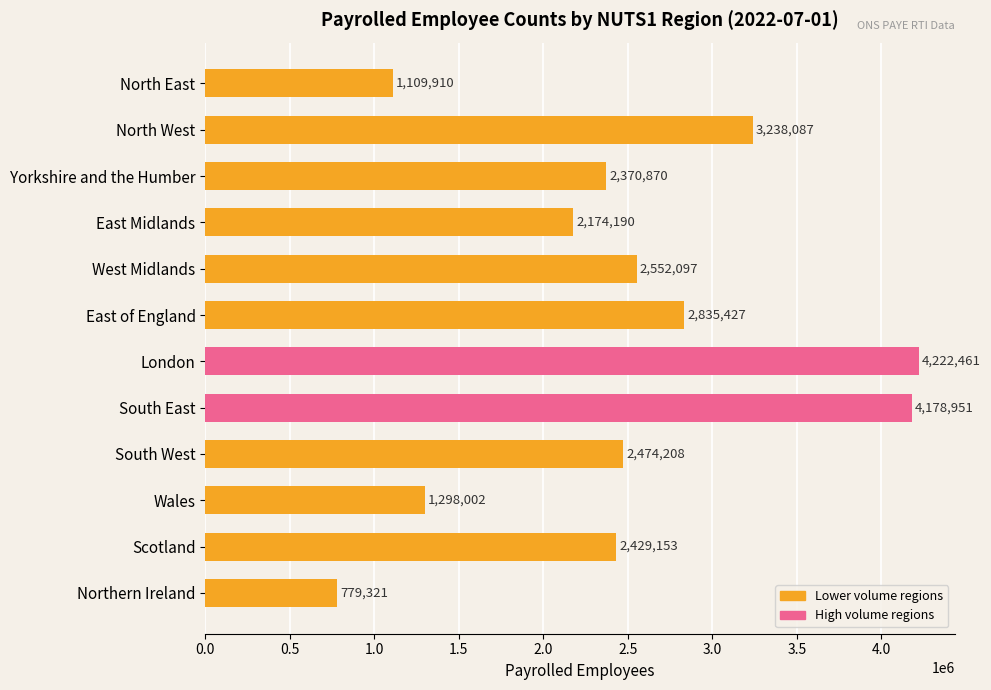

What is the greatest value displayed?

4222461